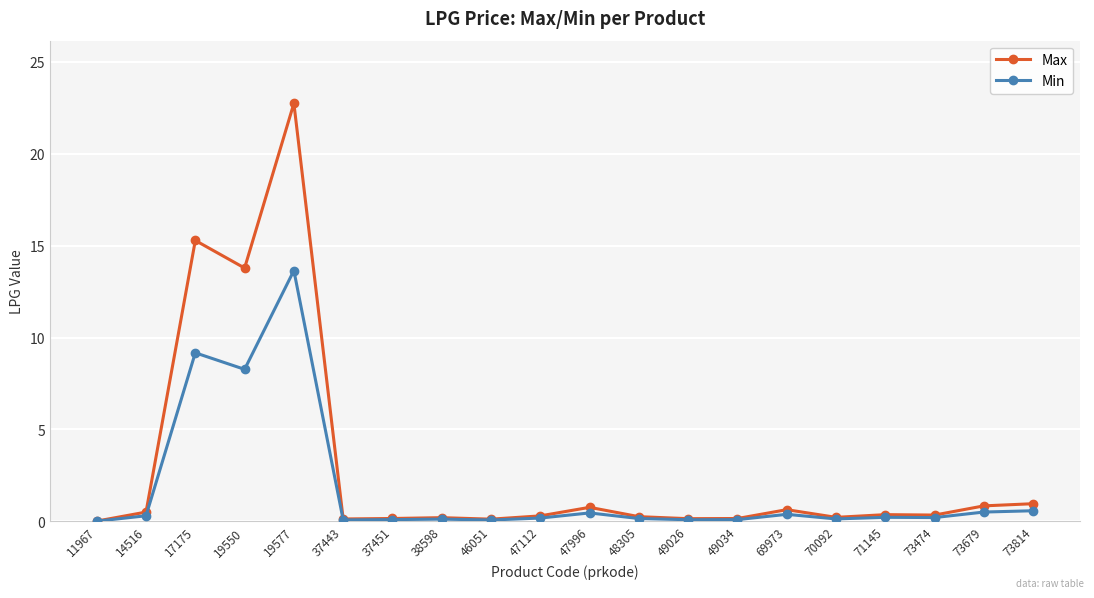

The Max series shows 1.0 at 73814. True or false?

True